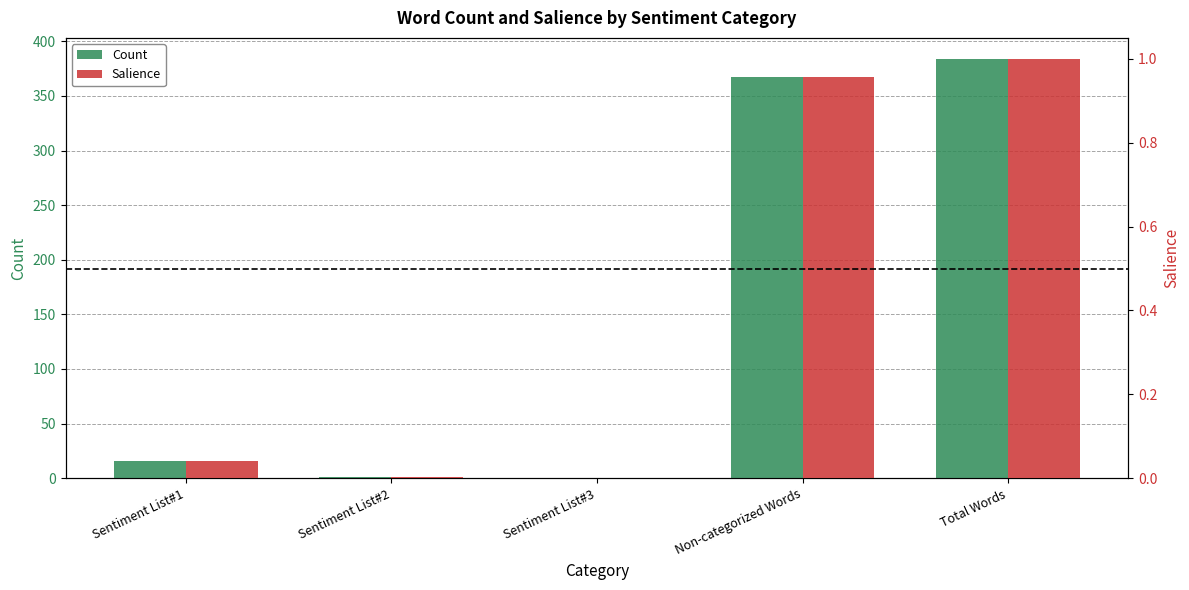

What is the difference between the second highest and second lowest values in the Count series?

366.0